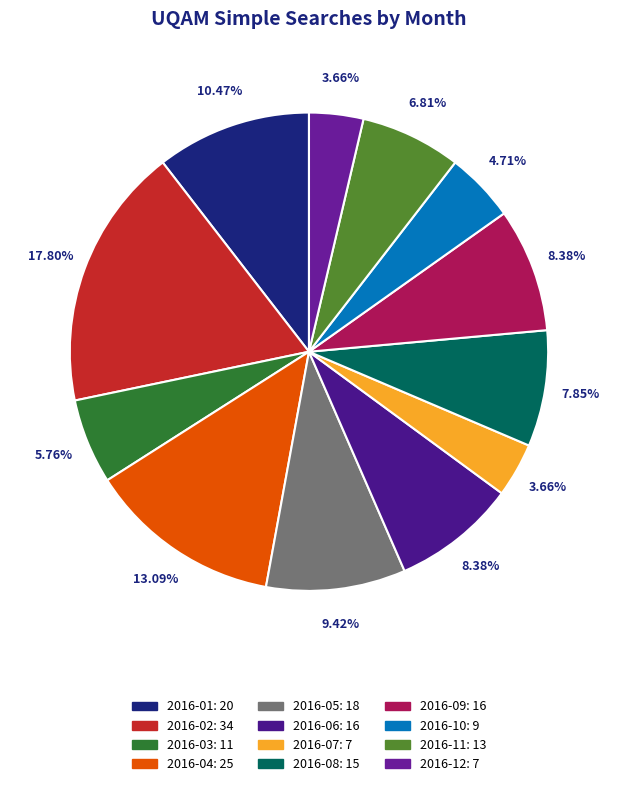

True or false: 2016-06 accounts for 3% of the total.

False